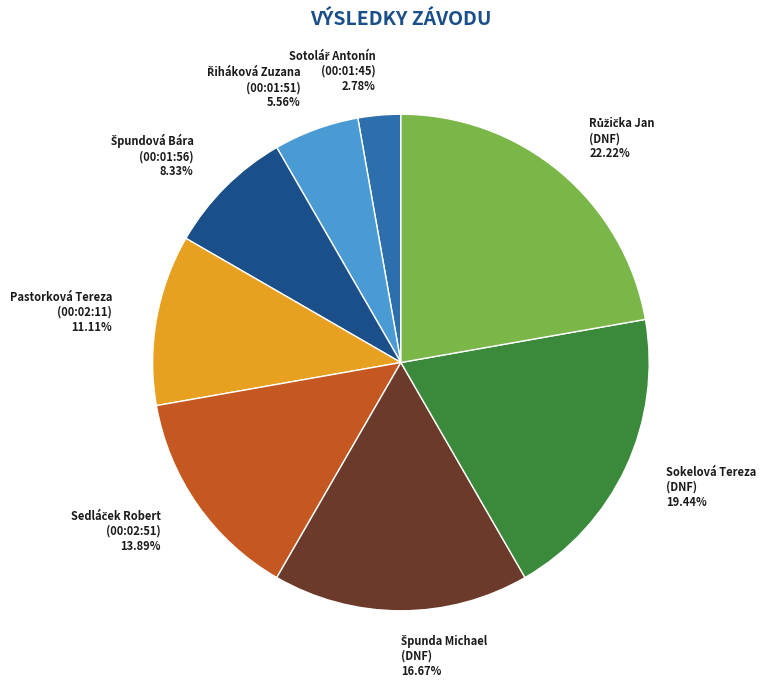

Does any single category account for the majority?

No